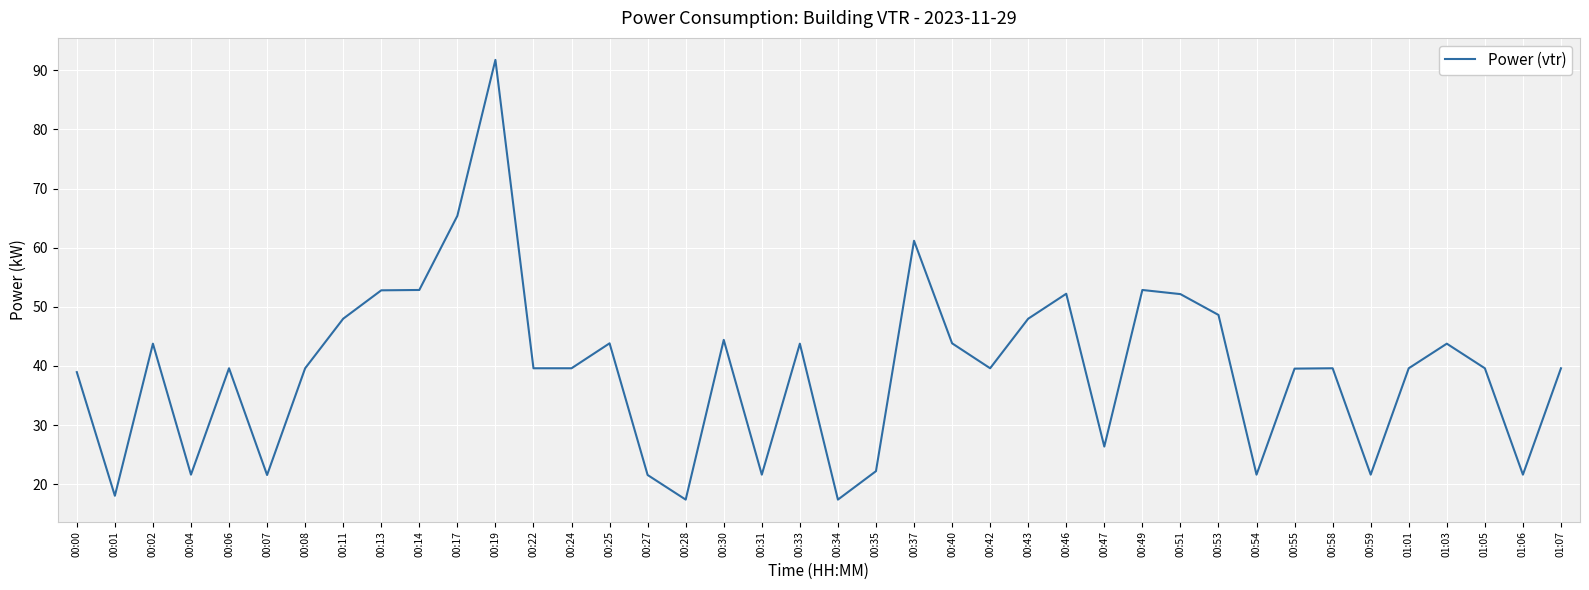

Which category has the highest value across all series?

00:19